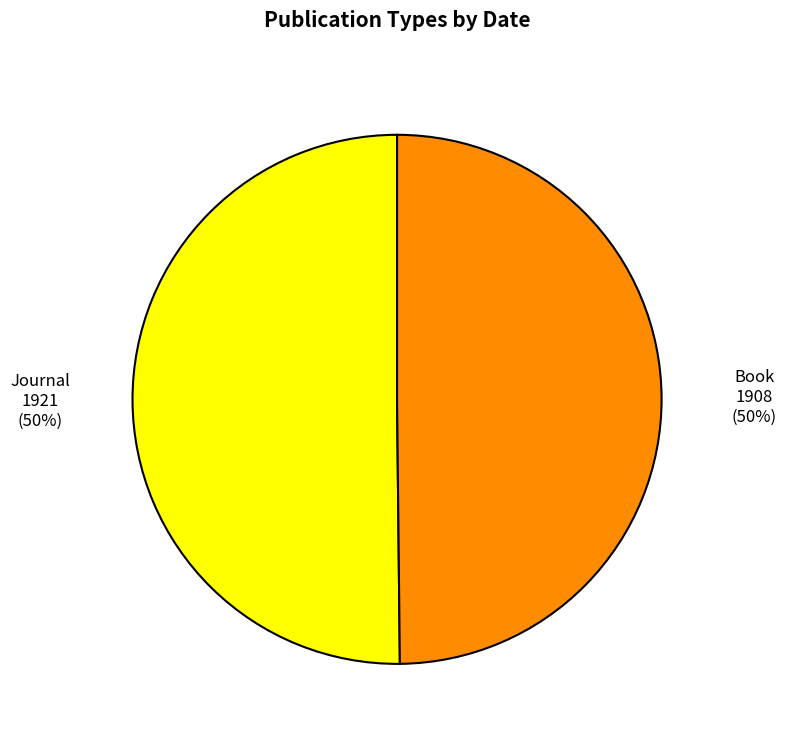

True or false: Journal accounts for 50% of the total.

True